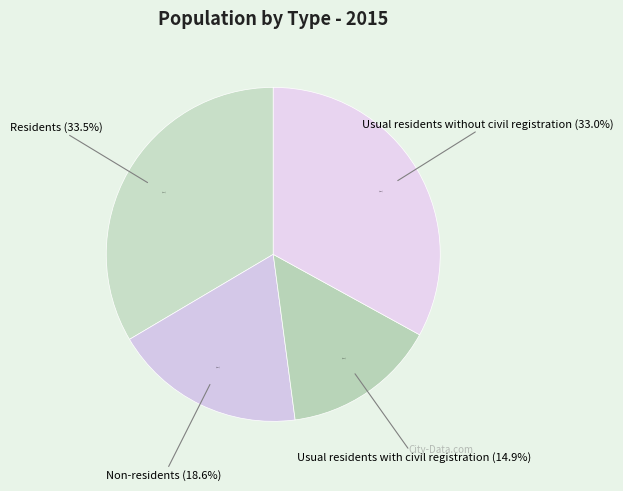

Rank the categories by value from highest to lowest.

Residents, Usual residents without civil registration, Non-residents, Usual residents with civil registration